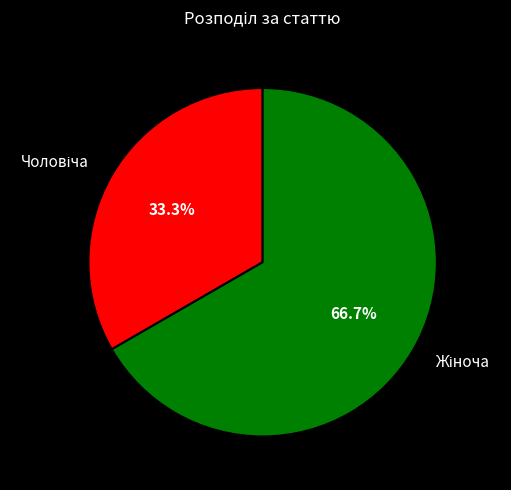

To the nearest percent, what is the average slice percentage?

50%